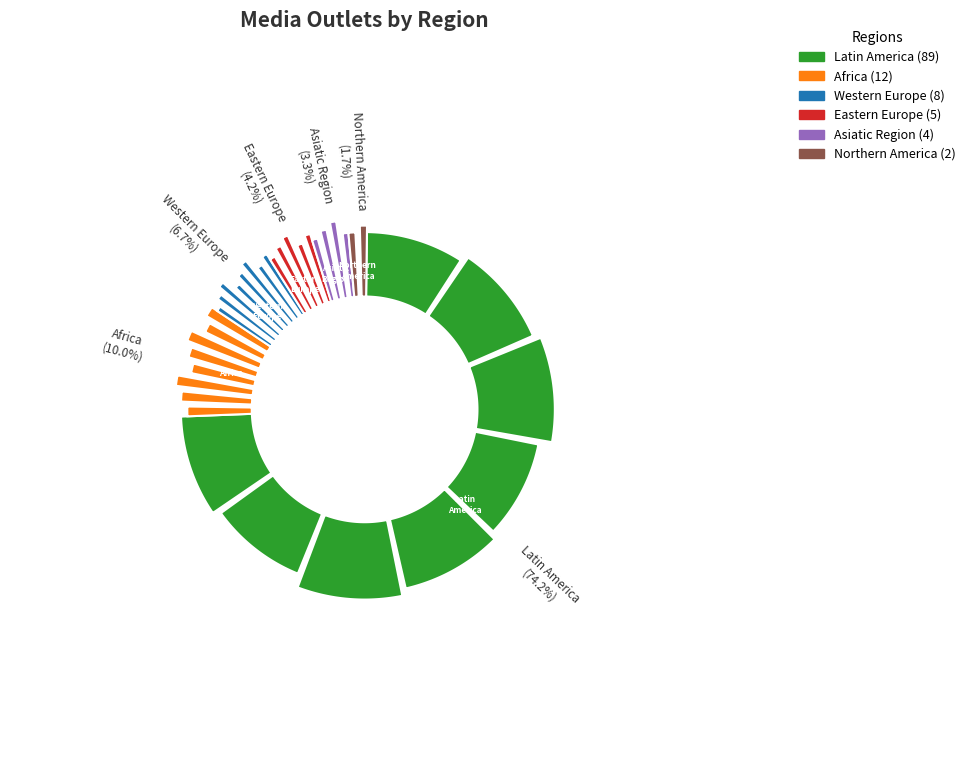

Count the number of slices in the pie.

6